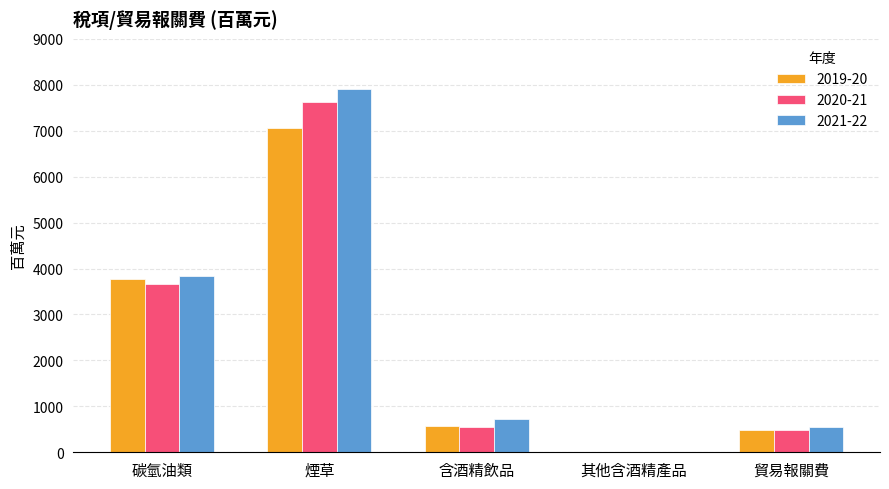

Reading left to right, transcribe all the data shown in this chart.

2019-20: 碳氫油類=3769	煙草=7049	含酒精飲品=564	其他含酒精產品=9	貿易報關費=495
2020-21: 碳氫油類=3669	煙草=7624	含酒精飲品=553	其他含酒精產品=6	貿易報關費=488
2021-22: 碳氫油類=3843	煙草=7902	含酒精飲品=714	其他含酒精產品=8	貿易報關費=542